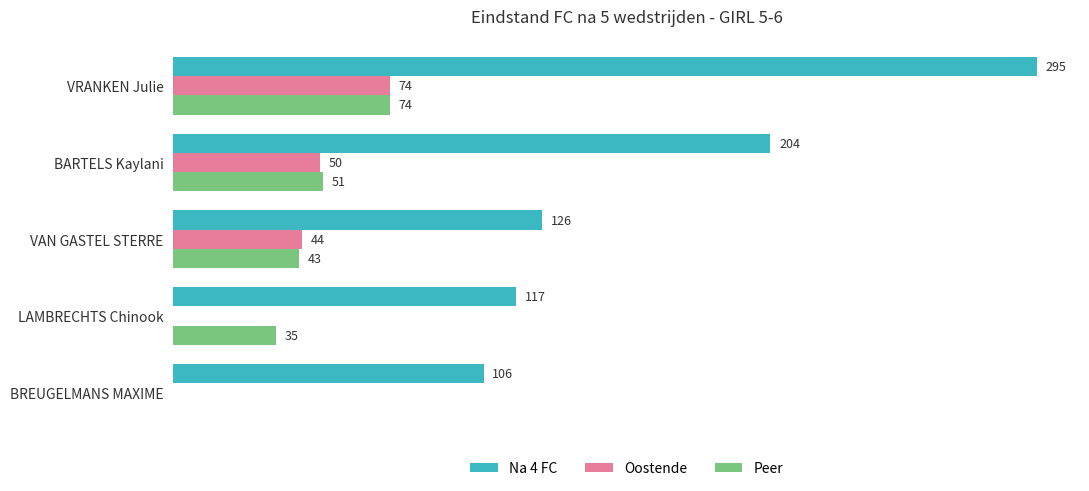

What are all the series names shown in the legend?

Na 4 FC, Oostende, Peer